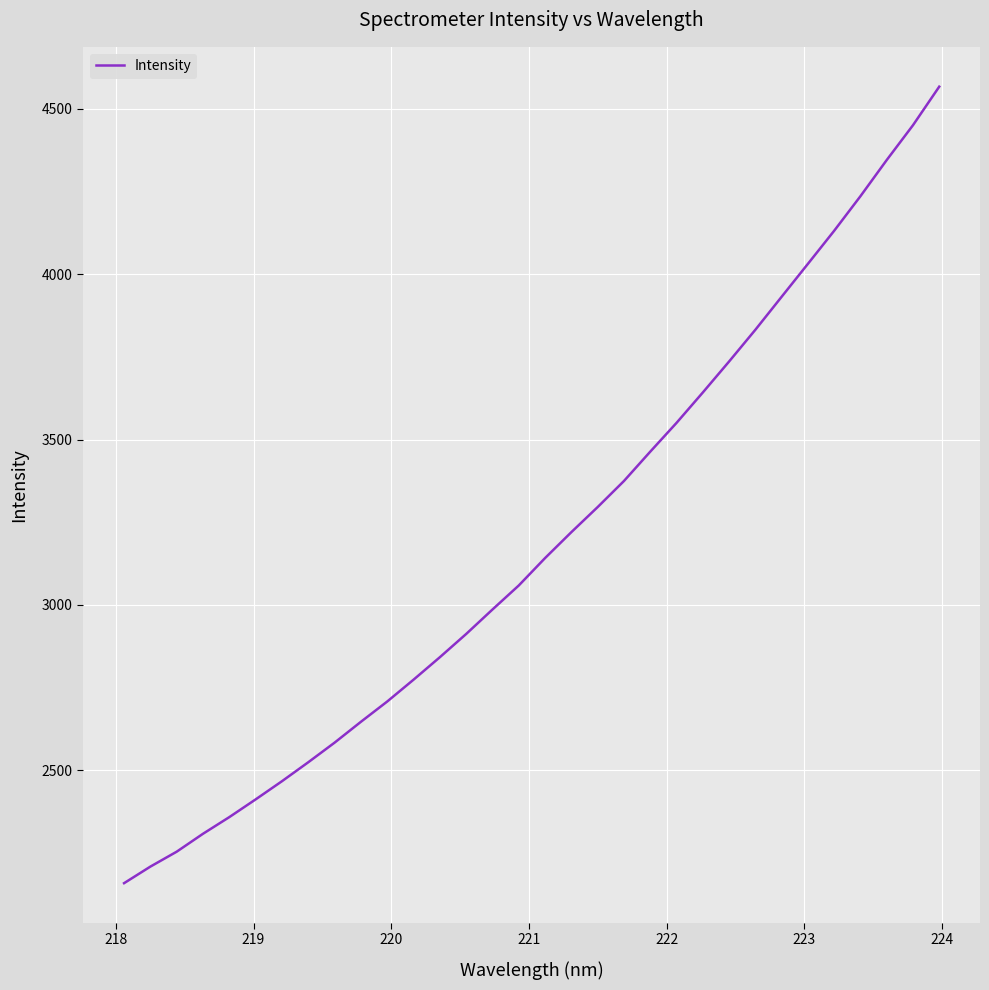

What is the maximum value shown in the chart?

4567.6